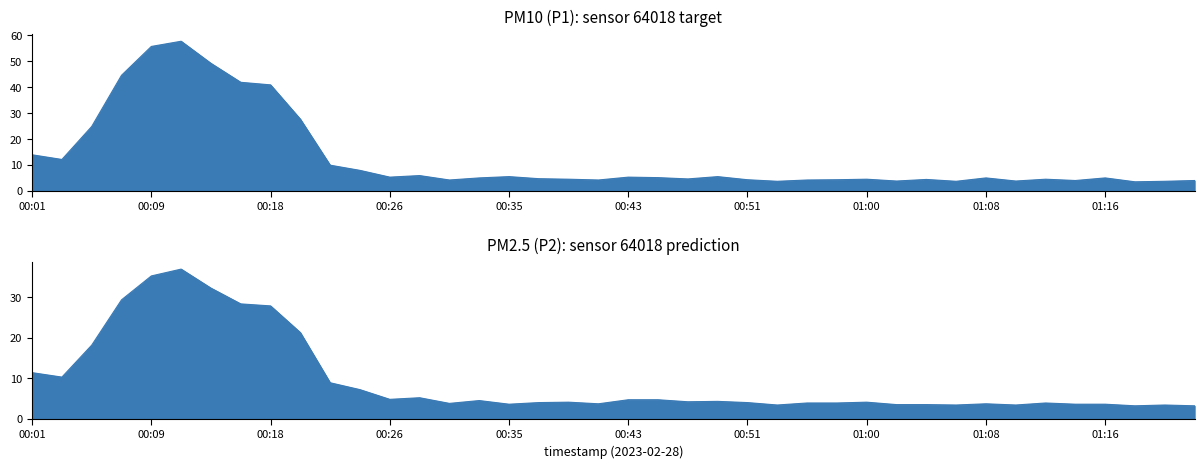

Where is P2 nearest to the value 20?

00:20